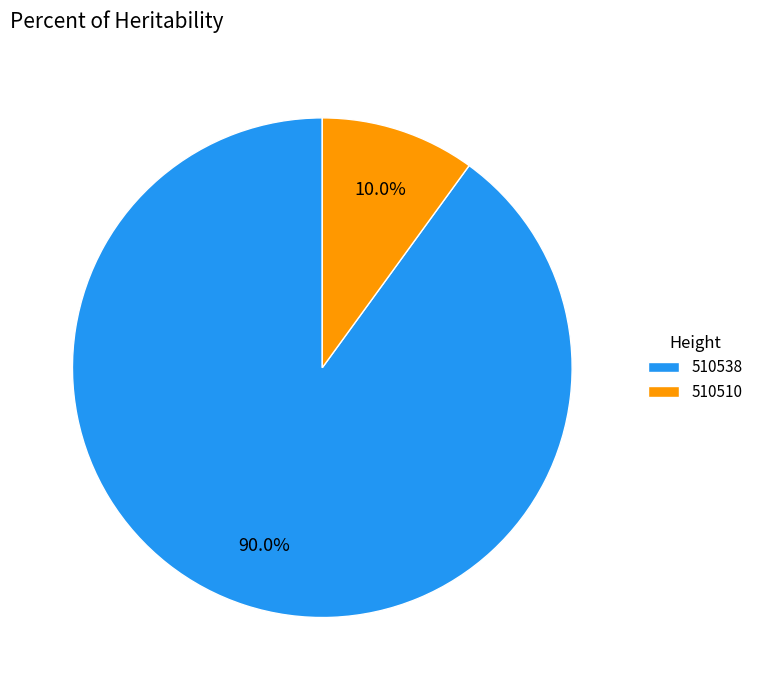

What portion of the pie excludes 510510?

90.0%